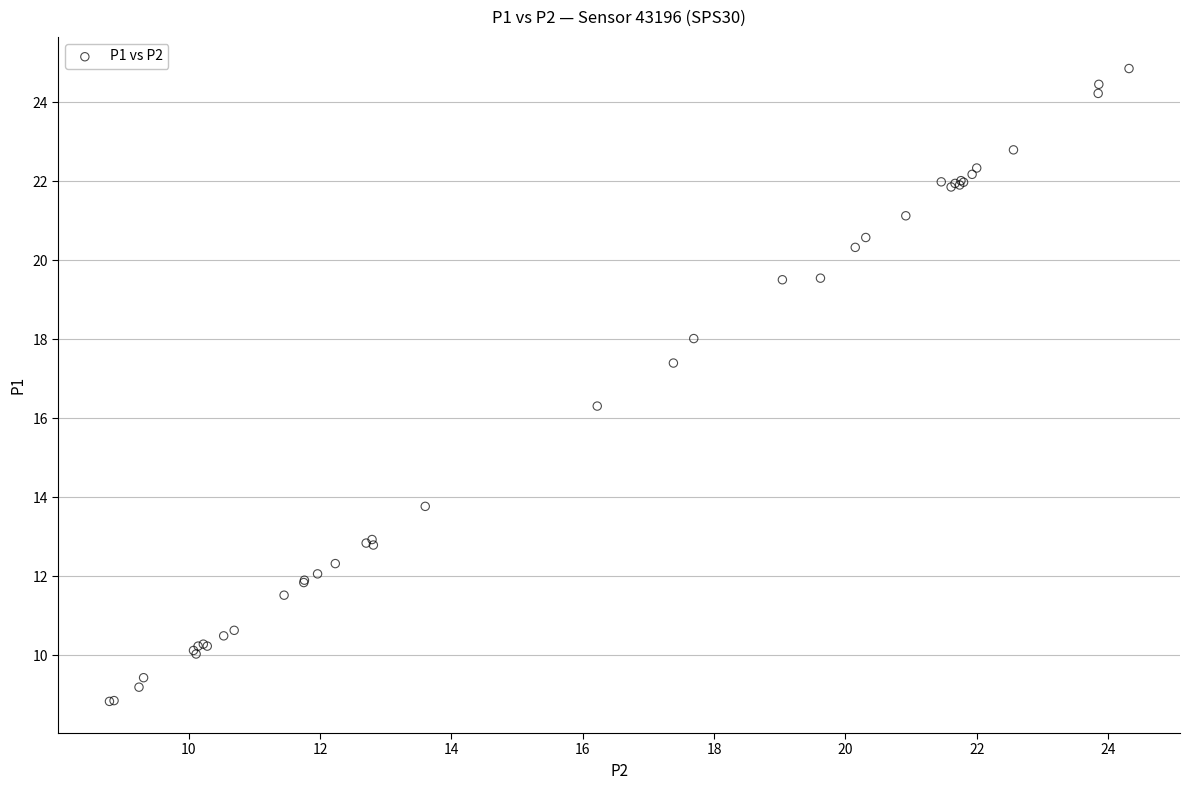

What Y value in the scatter plot is closest to 16?

16.3